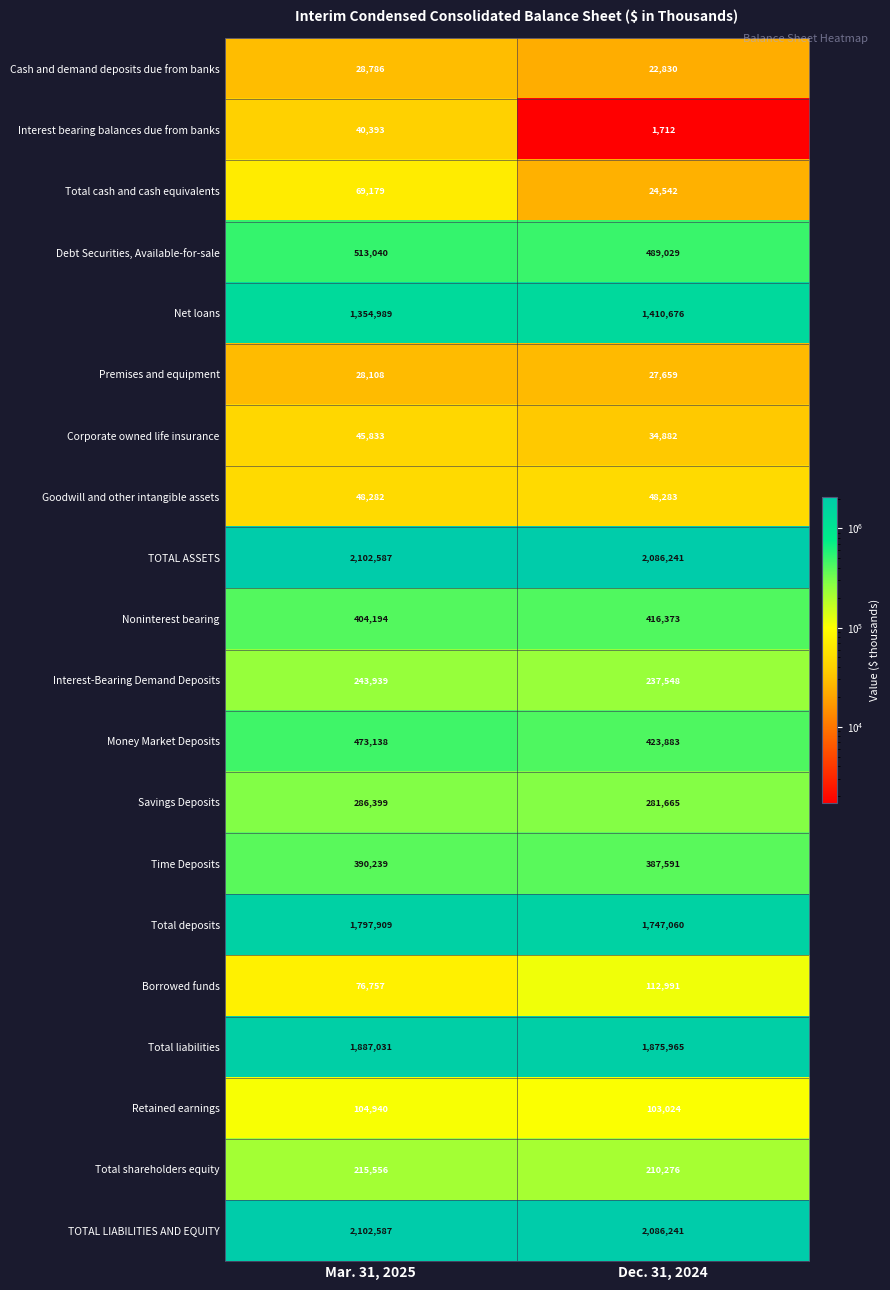

Is the value of Borrowed funds at Mar. 31, 2025 greater than the value of Retained earnings at Dec. 31, 2024?

No